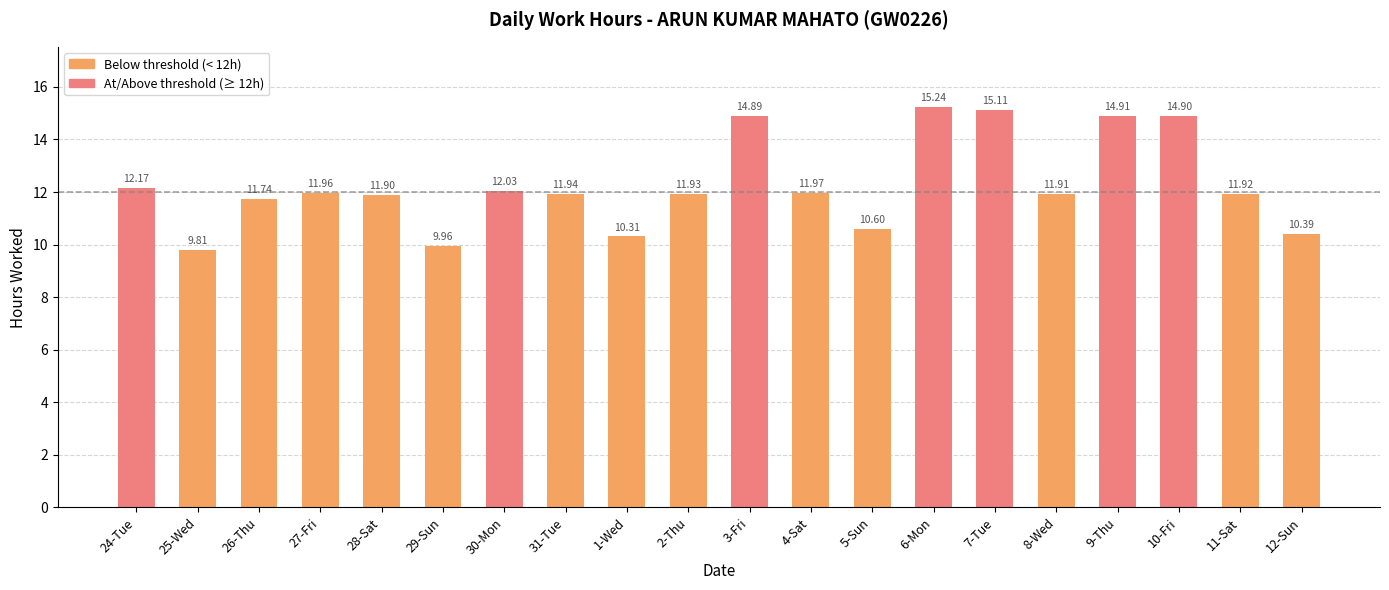

Reading left to right, extract all data points from this chart.

12.2	9.8	11.7	12.0	11.9	10.0	12.0	11.9	10.3	11.9	14.9	12.0	10.6	15.2	15.1	11.9	14.9	14.9	11.9	10.4